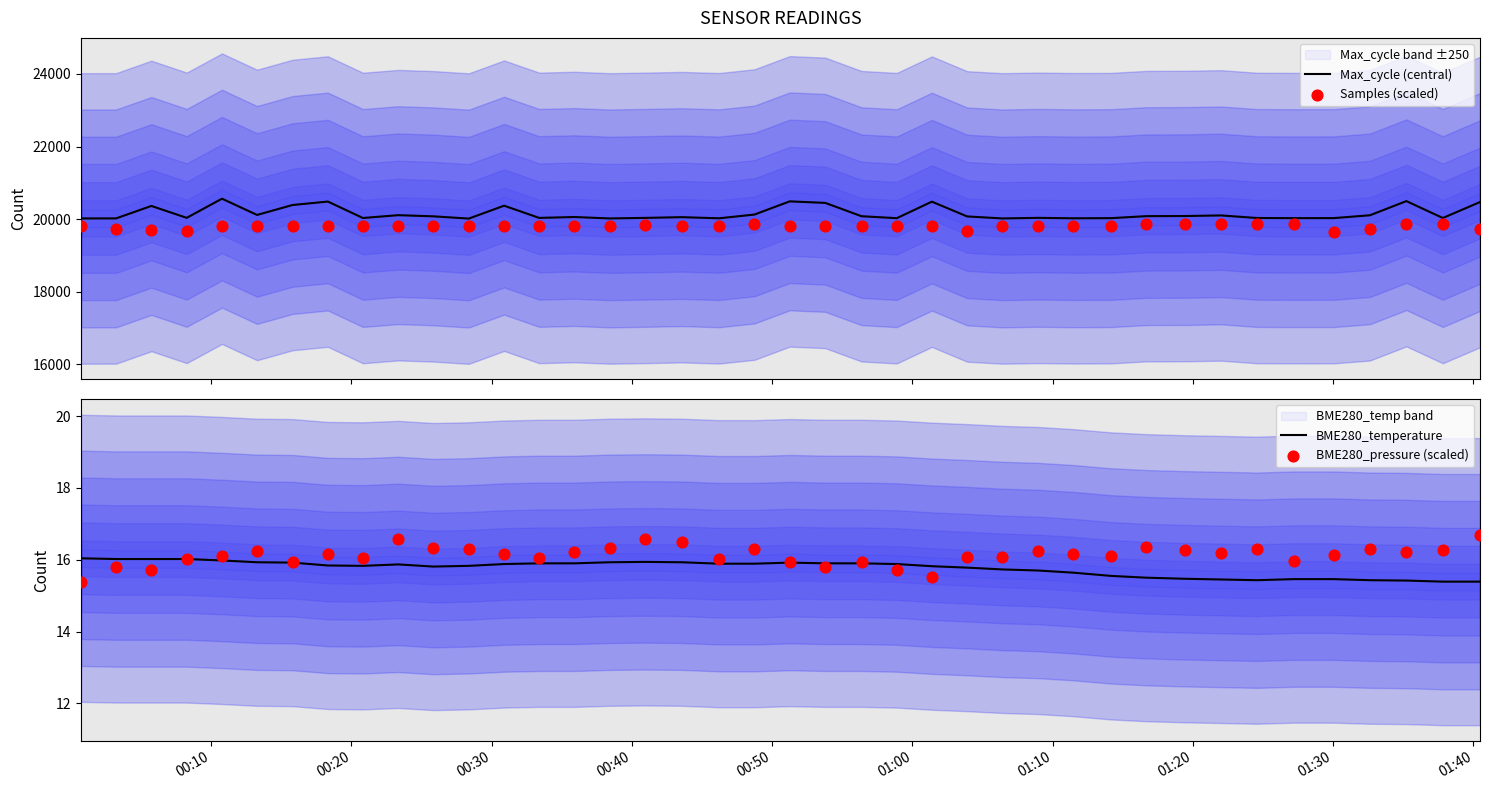

What is the maximum value for Max_cycle (central)?

20565